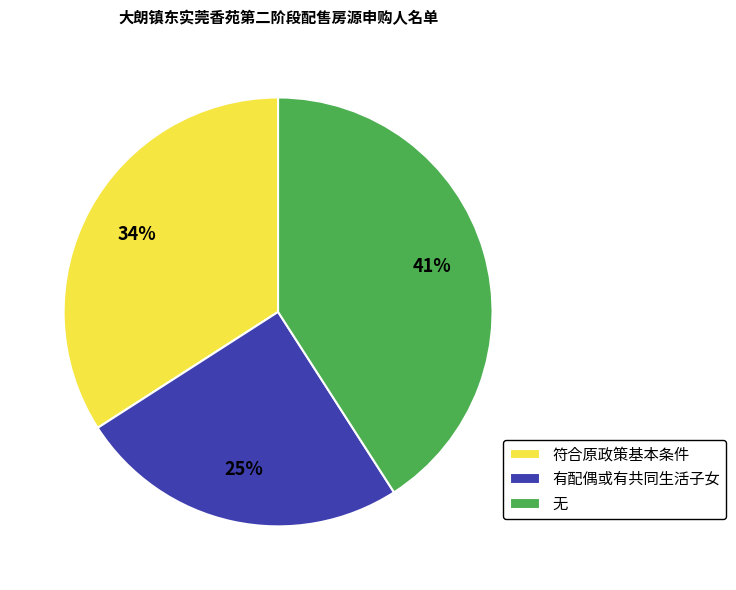

Do 有配偶或有共同生活子女 and 符合原政策基本条件 together represent more than half of the pie?

Yes